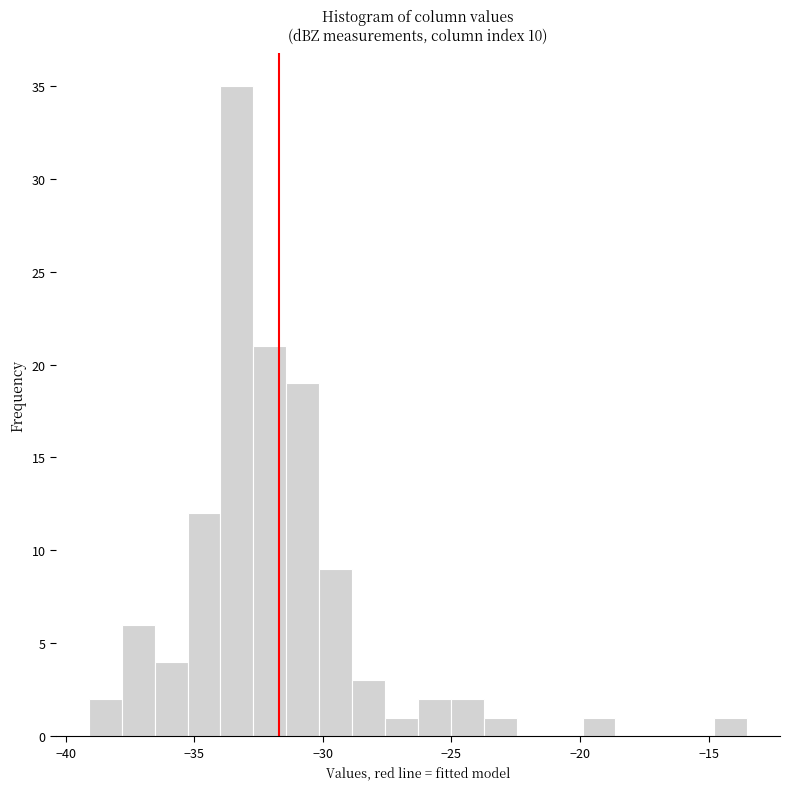

Around what value on the x-axis is the tallest bar? Give the approximate position of its centre, as read against the axis.

-33.5